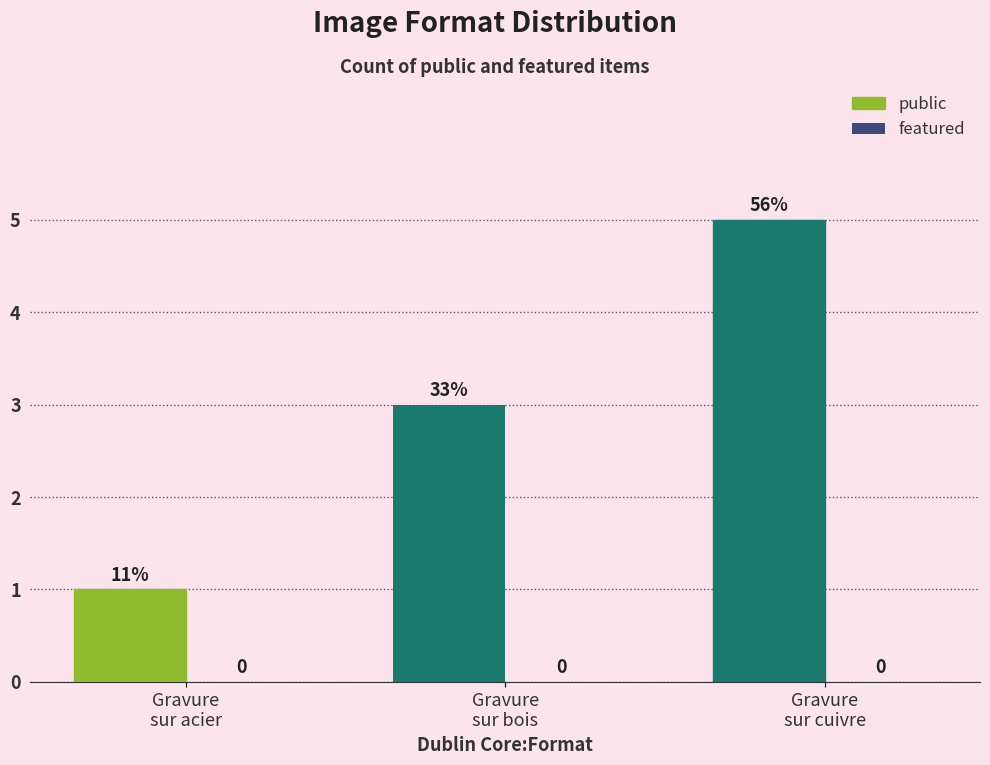

Are the bars horizontal?

No